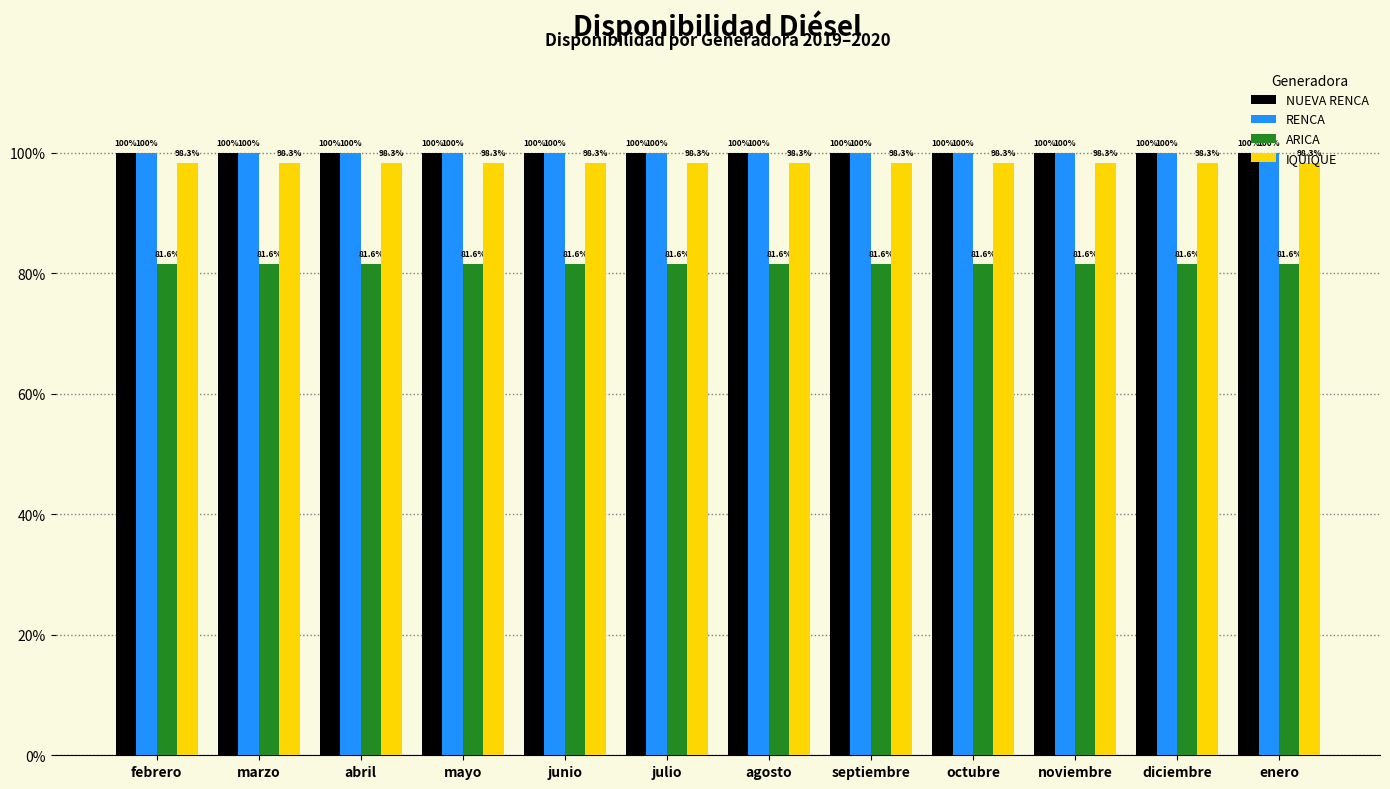

What is the label of the 12th bar from the left?

enero